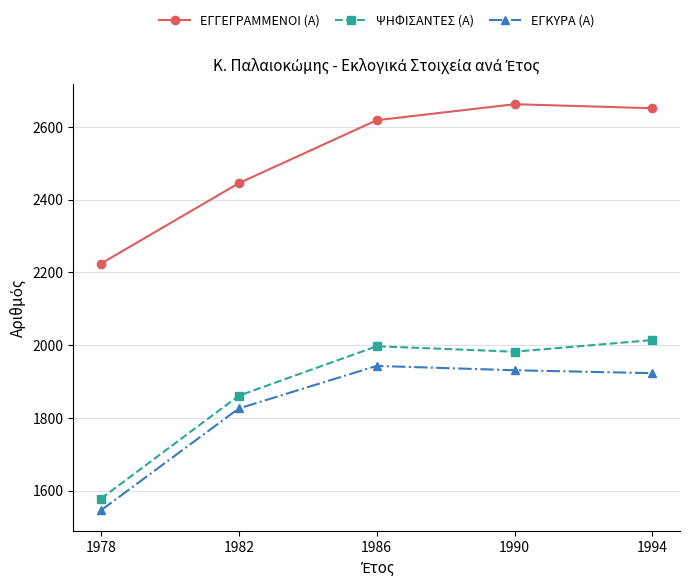

How many data points does each series have?

5